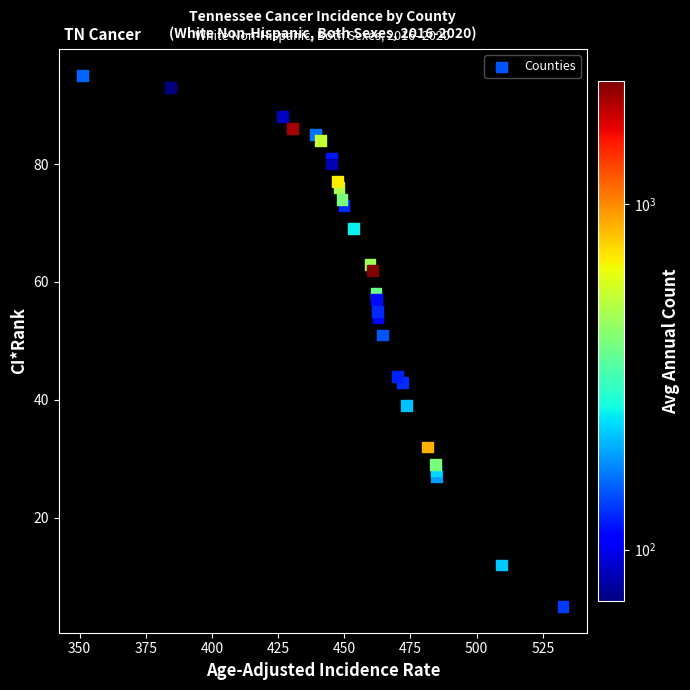

What is the range of Y values (max minus min)?

90